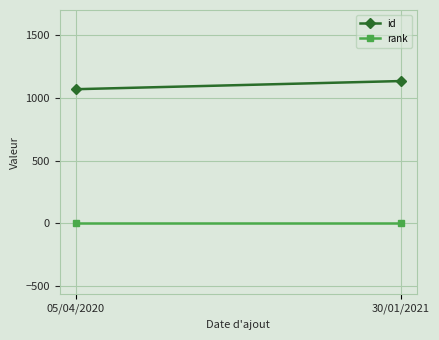

Reading left to right, list all the values displayed in this chart.

id: 1071	1136
rank: 1	1